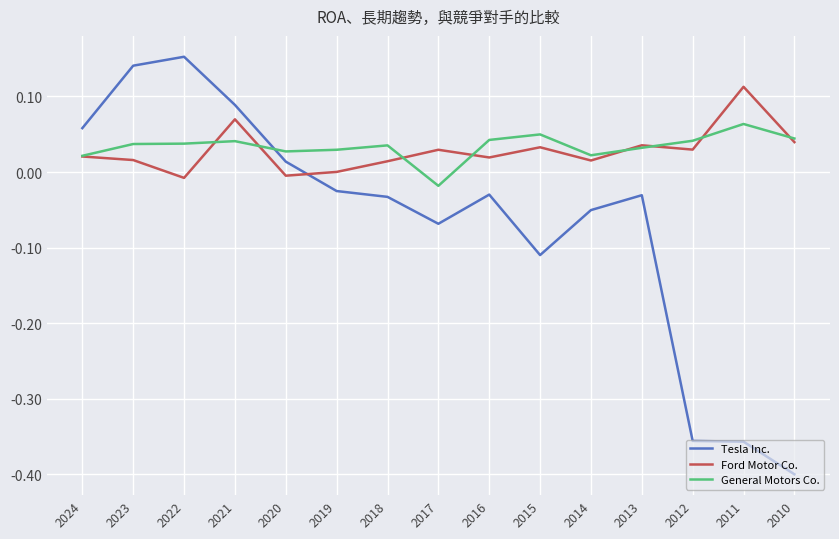

At which category does Tesla Inc. reach its first local peak?

2022